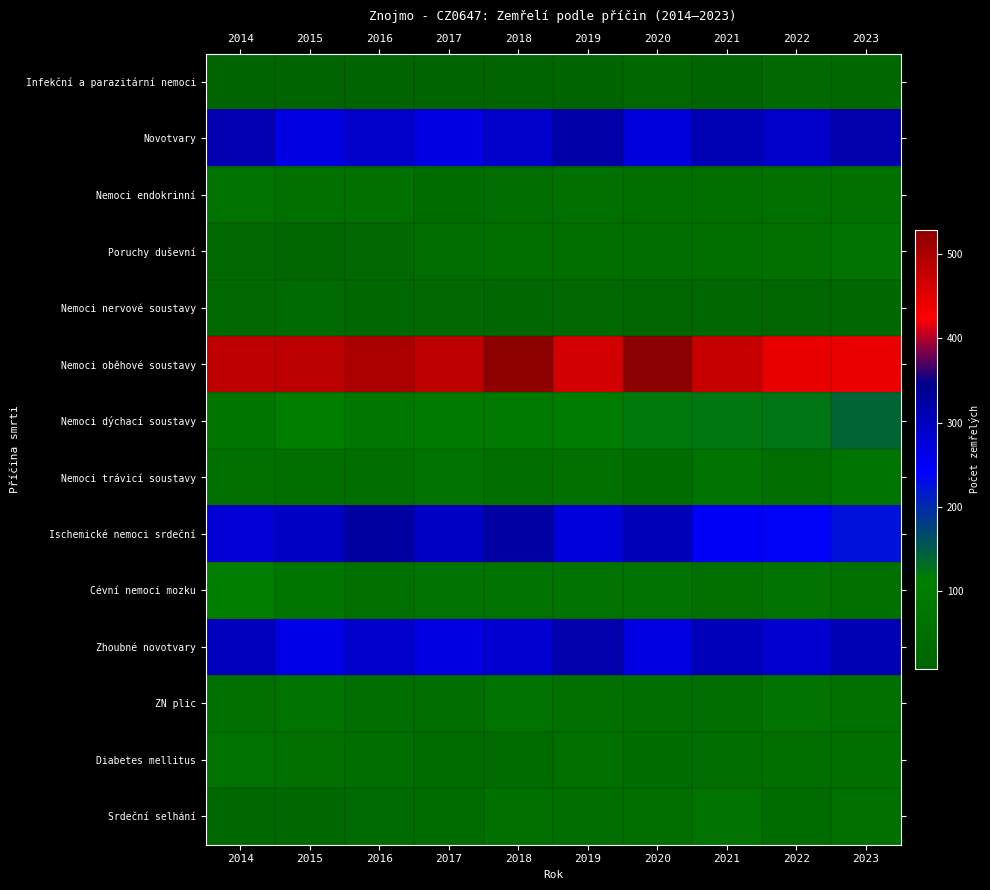

What is the spread (max minus min) of values at 2020?

511